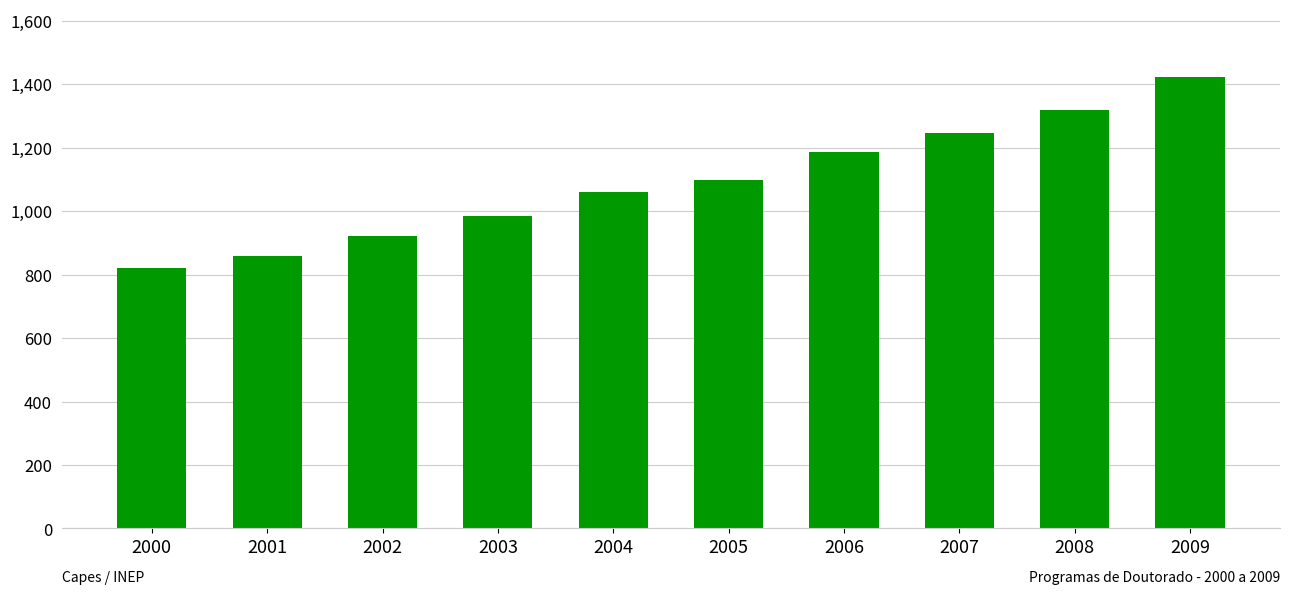

True or false: the data shows 1245 at 2007.

True